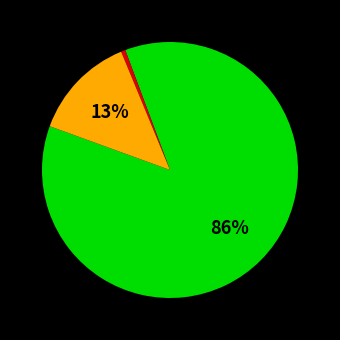

Is there a majority slice in this chart?

Yes